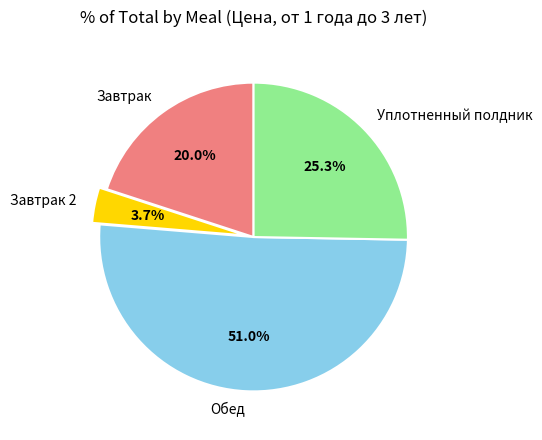

To the nearest percent, what is the combined percentage of Обед and Завтрак?

71%